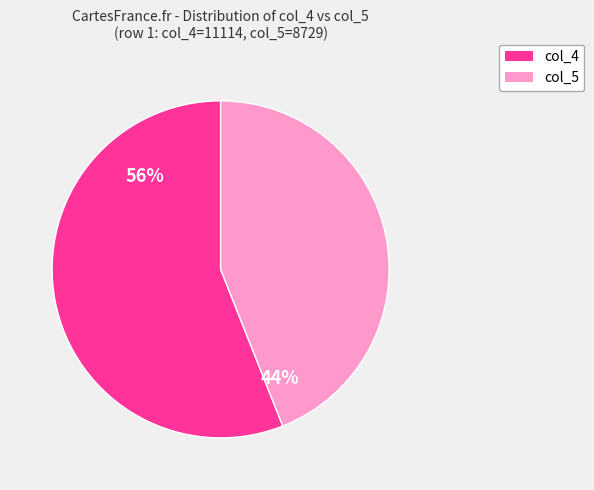

Is there any slice that represents more than half of the pie?

Yes